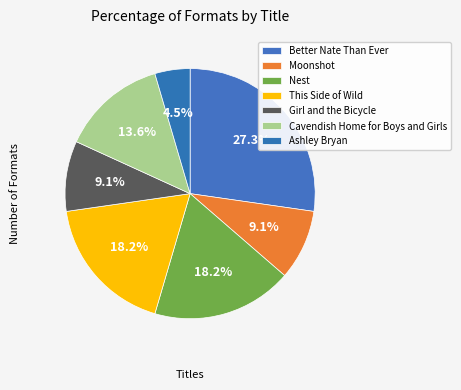

Which slice is the smallest?

Ashley Bryan